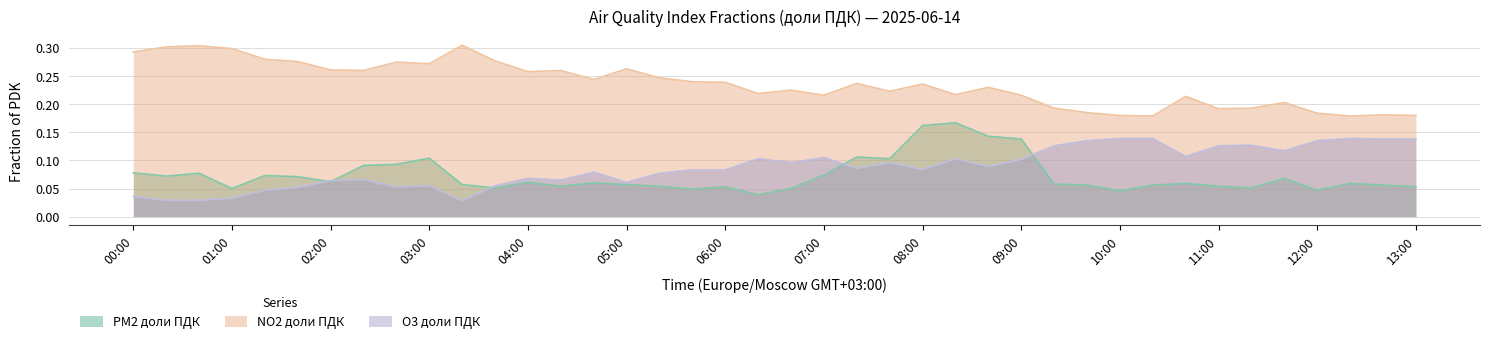

True or false: O3 доли ПДК has a value of 0.1 at 2025-06-14 04:20.

False